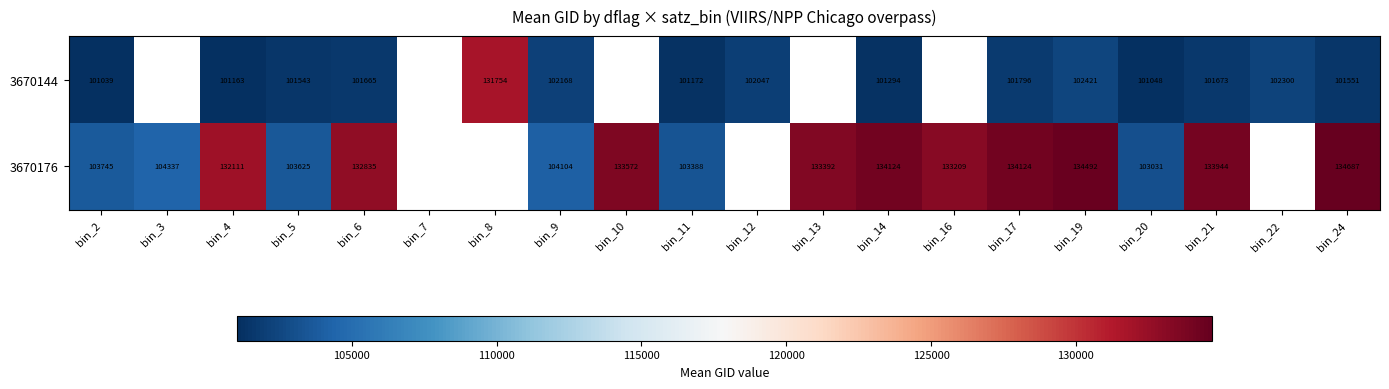

Rank the series at bin_24 from highest to lowest value.

3670176, 3670144